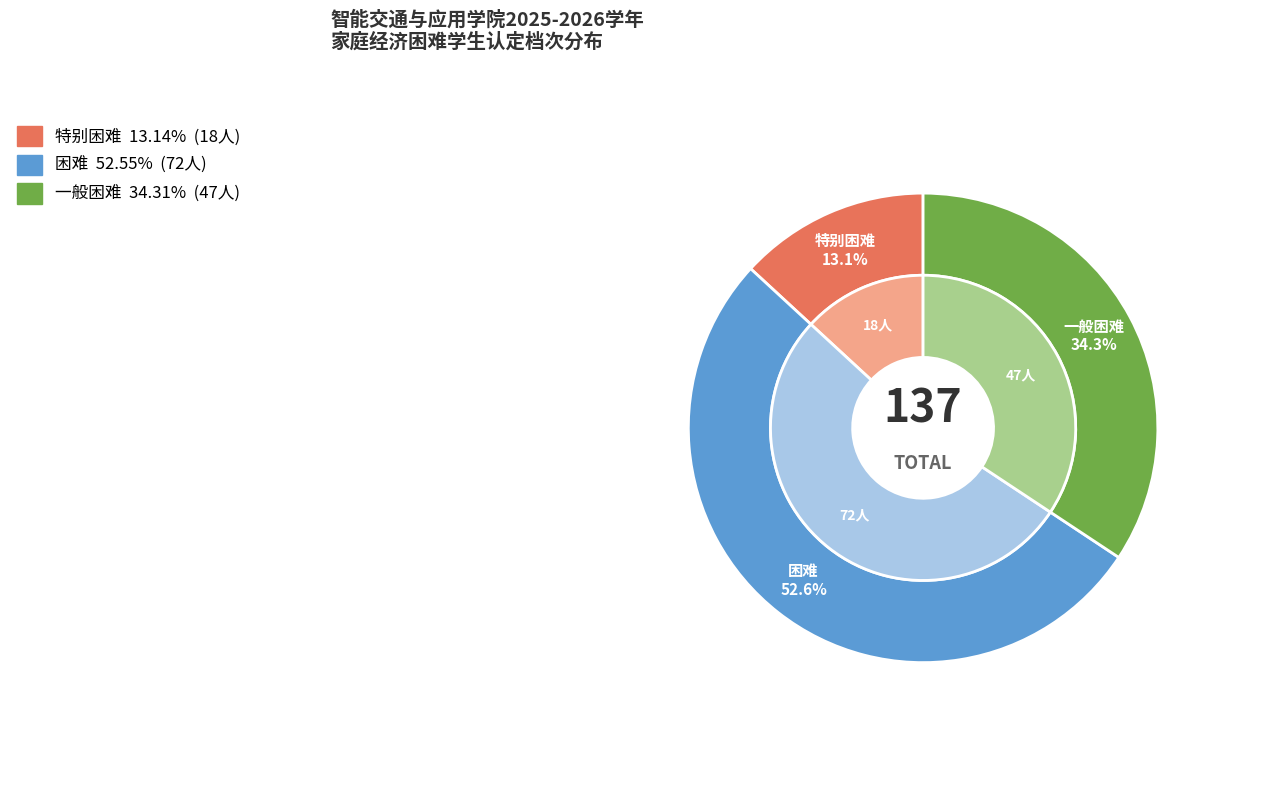

True or false: 一般困难 accounts for 34% of the total.

True